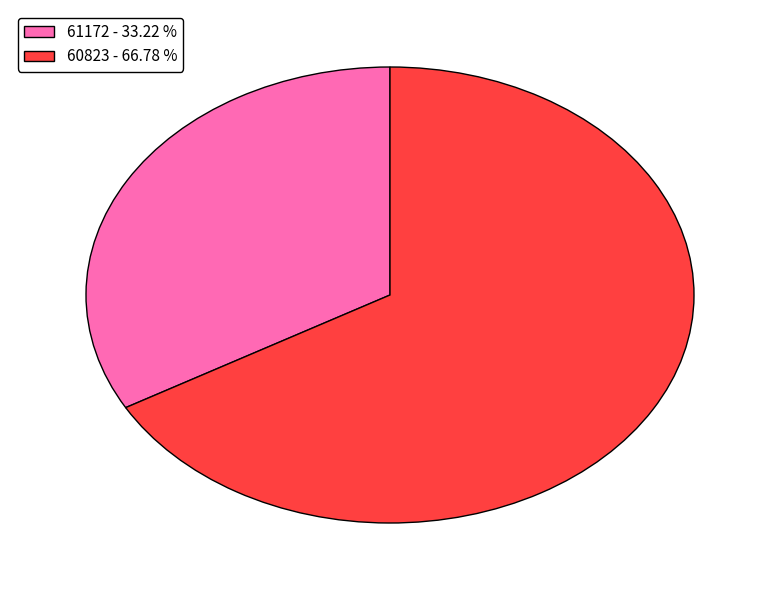

What is the smallest slice in the pie chart?

61172